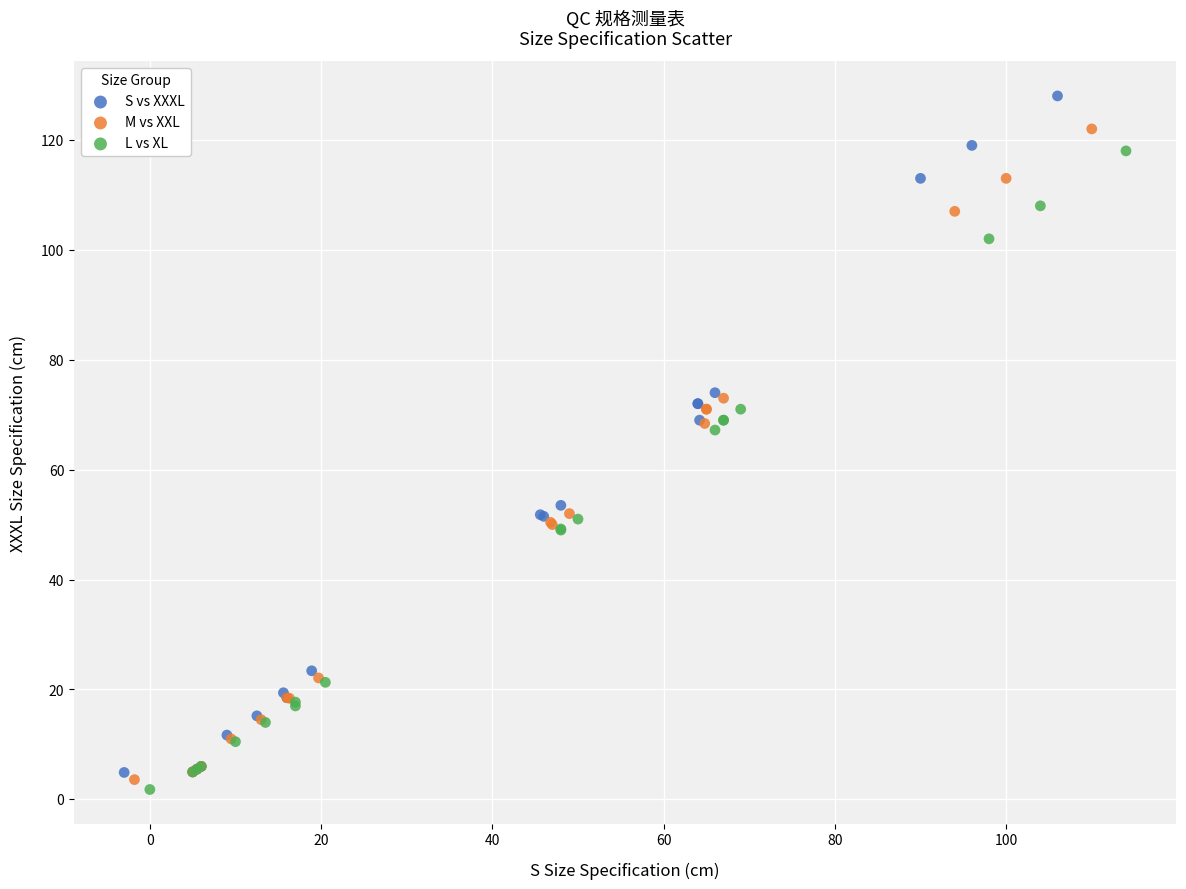

Which series contains the highest Y value?

S vs XXXL